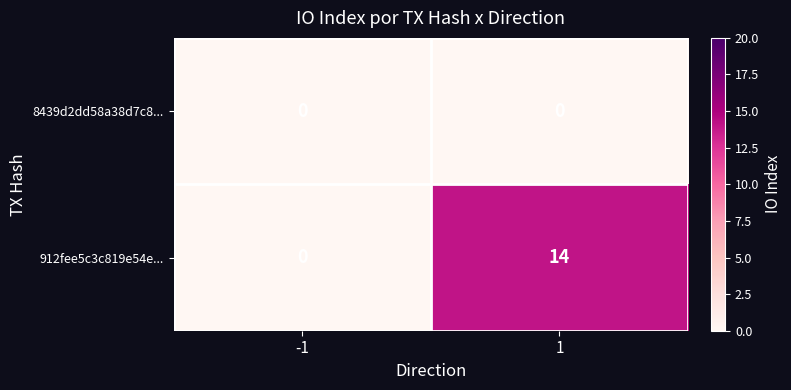

Which series changed the most between -1 and 1?

912fee5c3c819e54e...